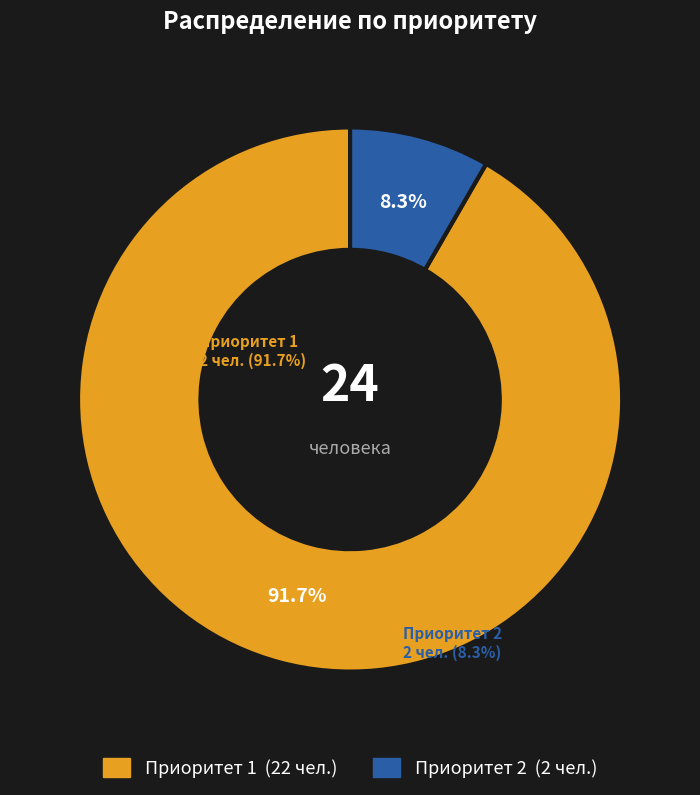

How much of the chart is everything except Приоритет 1?

8.3%